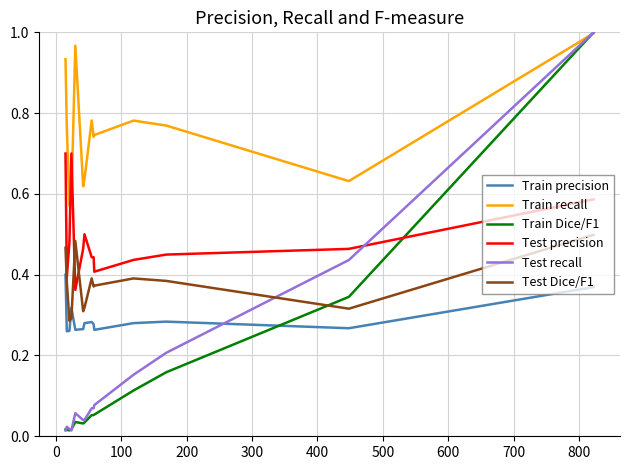

True or false: Train Dice/F1 has more than 1 points higher than both neighbors.

False